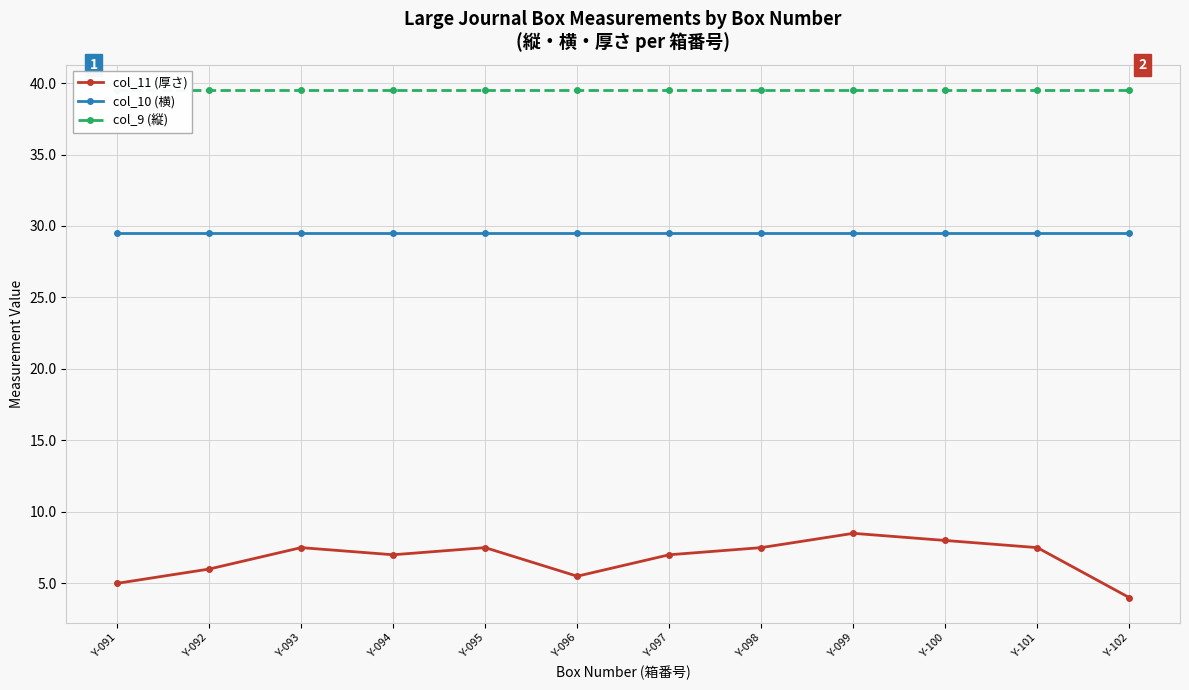

What is the approximate value of col_11 (厚さ) at Y-098?

7.5